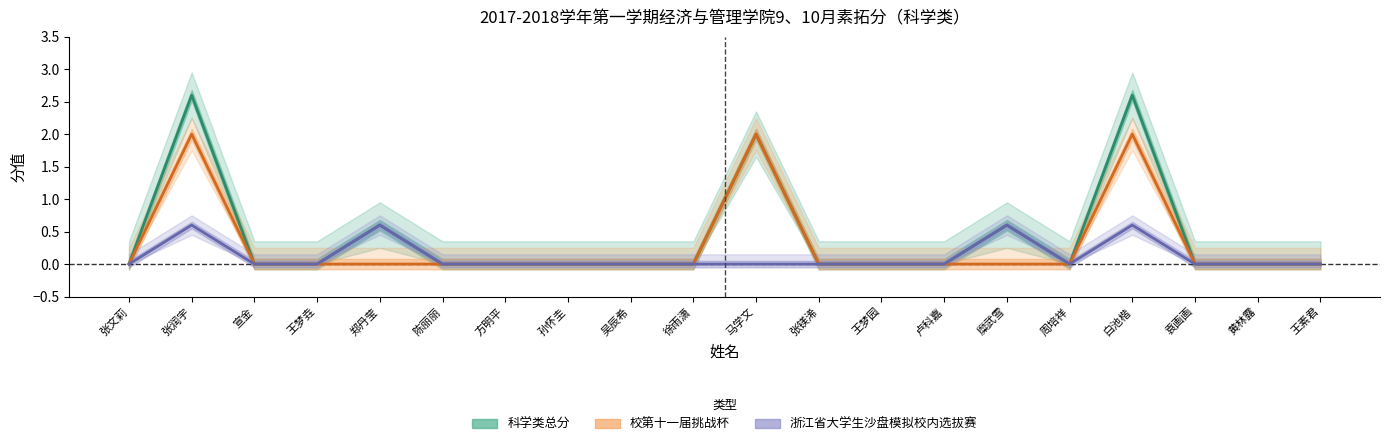

Which label corresponds to the largest value in the chart?

张润宇